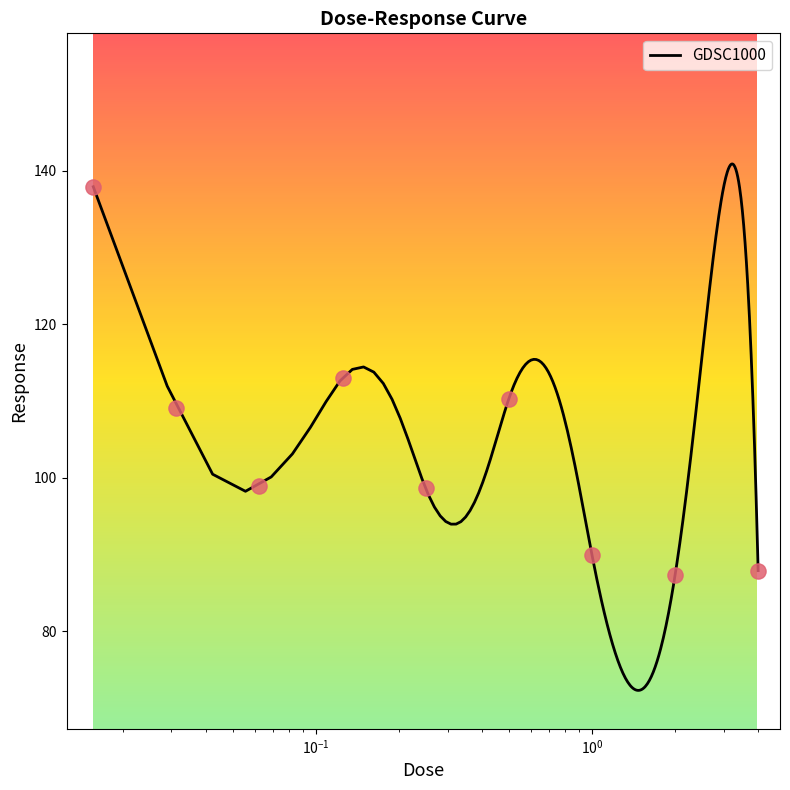

Approximately how many times larger is the value at 4.0 compared to 2.0?

1.0